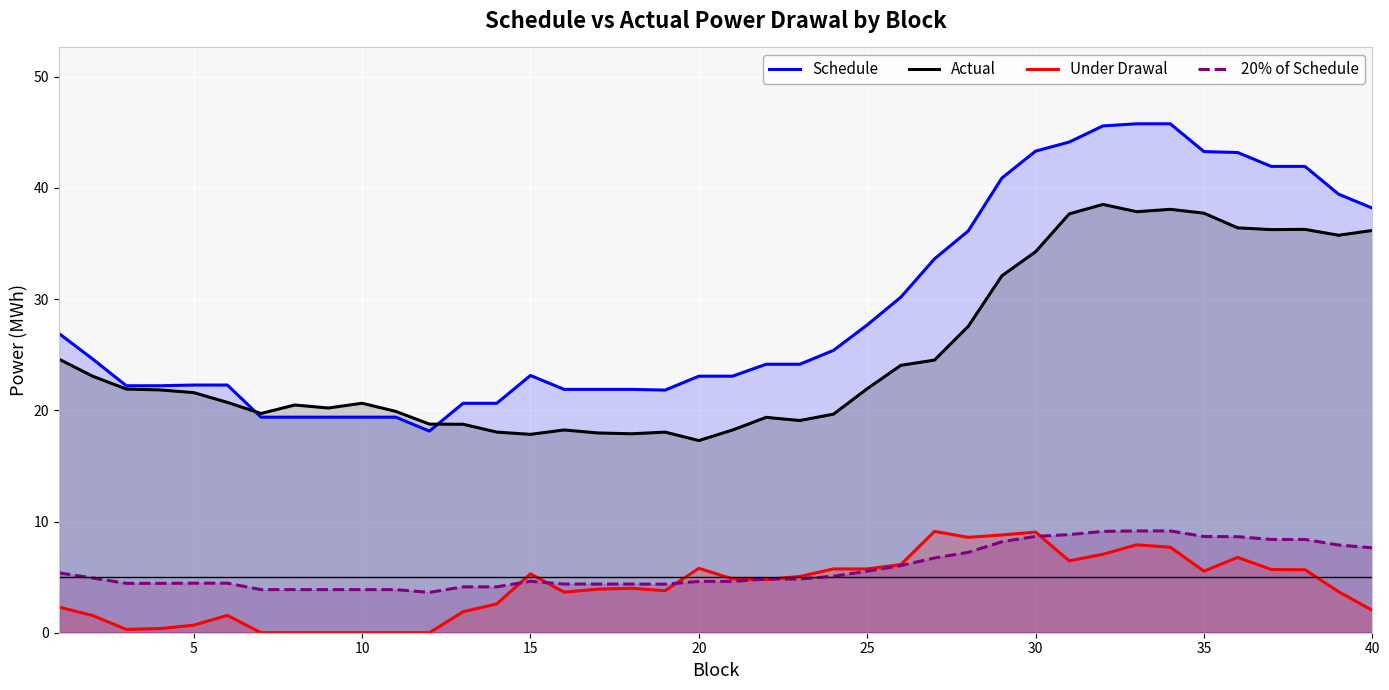

Reading left to right, transcribe all the data shown in this chart.

Schedule: 26.9	24.6	22.2	22.2	22.3	22.3	19.4	19.4	19.4	19.4	19.4	18.1	20.6	20.6	23.1	21.9	21.9	21.9	21.8	23.1	23.1	24.1	24.1	25.4	27.7	30.2	33.6	36.1	40.9	43.3	44.1	45.6	45.8	45.8	43.3	43.2	41.9	41.9	39.4	38.2
Actual: 24.6	23.1	21.9	21.8	21.6	20.7	19.7	20.5	20.2	20.6	19.9	18.8	18.7	18.0	17.8	18.2	18.0	17.9	18.0	17.3	18.2	19.4	19.1	19.7	21.9	24.0	24.5	27.5	32.1	34.3	37.7	38.5	37.9	38.1	37.7	36.4	36.2	36.3	35.7	36.2
Under Drawal: 2.3	1.5	0.3	0.4	0.7	1.6	0.0	0.0	0.0	0.0	0.0	0.0	1.9	2.6	5.3	3.6	3.9	4.0	3.8	5.8	4.8	4.8	5.1	5.7	5.7	6.1	9.1	8.6	8.8	9.0	6.5	7.1	7.9	7.7	5.5	6.8	5.7	5.7	3.7	2.0
20% of Schedule: 5.4	4.9	4.4	4.4	4.5	4.5	3.9	3.9	3.9	3.9	3.9	3.6	4.1	4.1	4.6	4.4	4.4	4.4	4.4	4.6	4.6	4.8	4.8	5.1	5.5	6.0	6.7	7.2	8.2	8.7	8.8	9.1	9.2	9.2	8.7	8.6	8.4	8.4	7.9	7.6